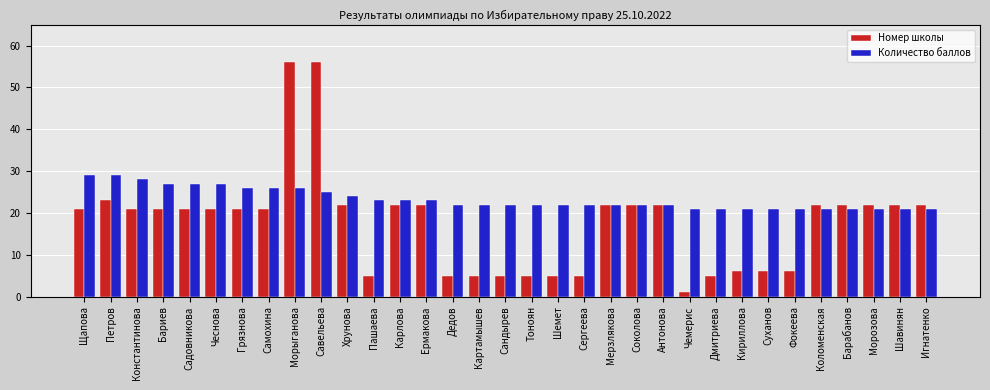

What is the lowest value of the Количество баллов series?

21